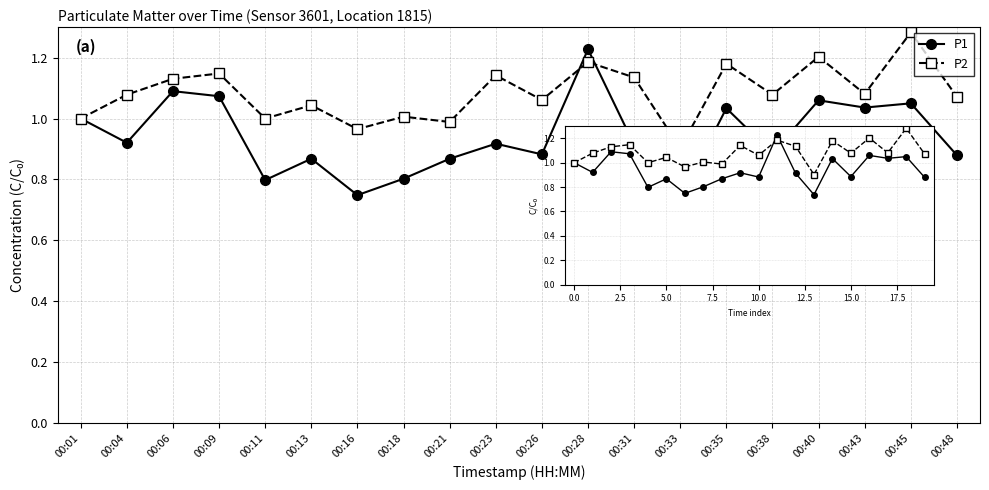

What is the total value across all series at 00:38?

2.0